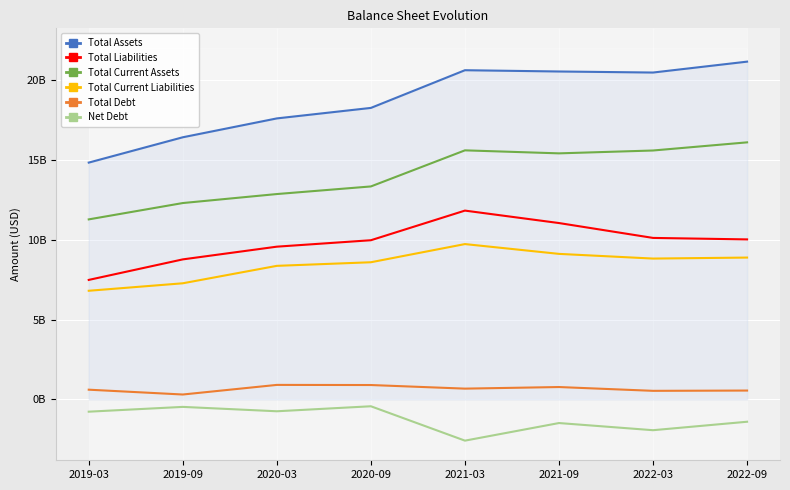

How many values in the Total Debt series are below 677242000?

4